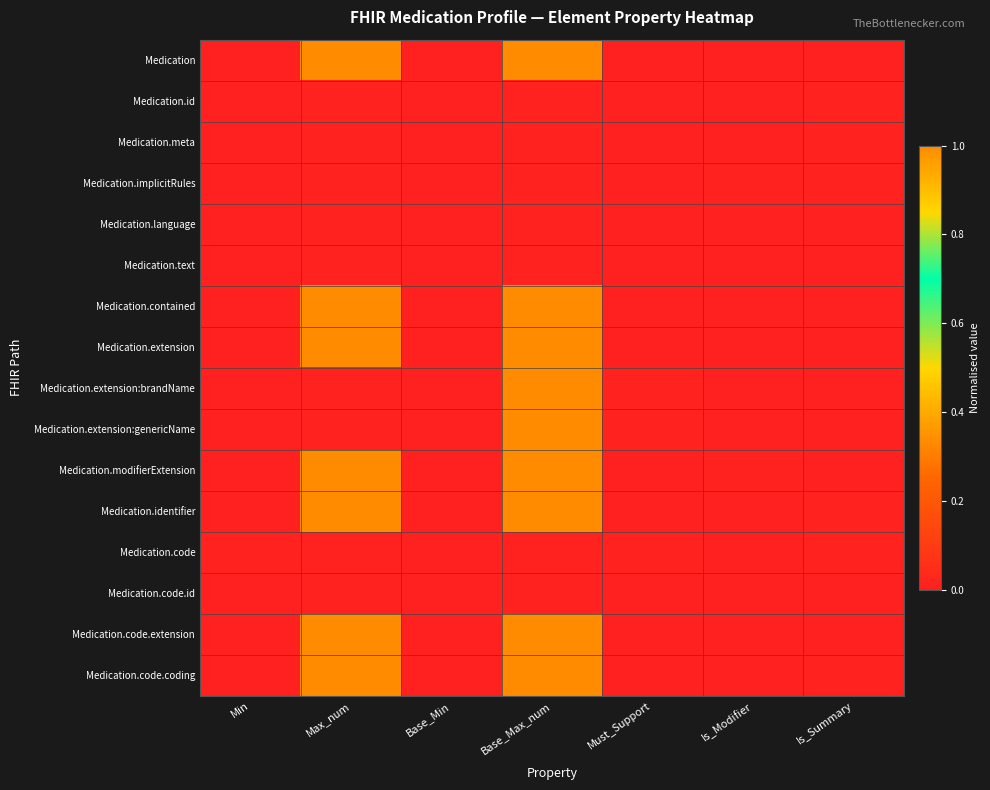

Count the number of categories in the chart.

7